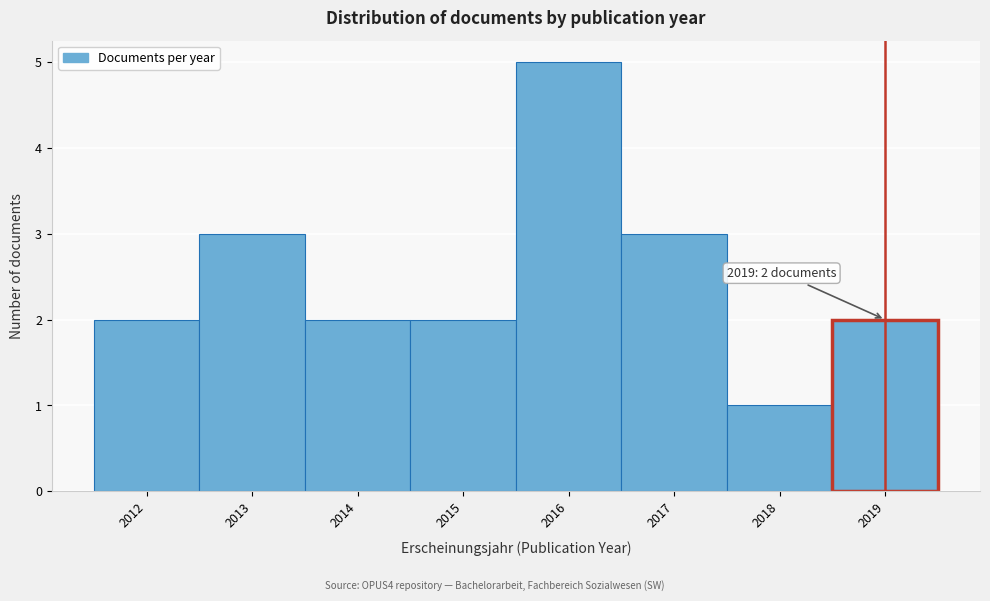

Over which range of the x-axis is the bar tallest?

2015.5 to 2016.5